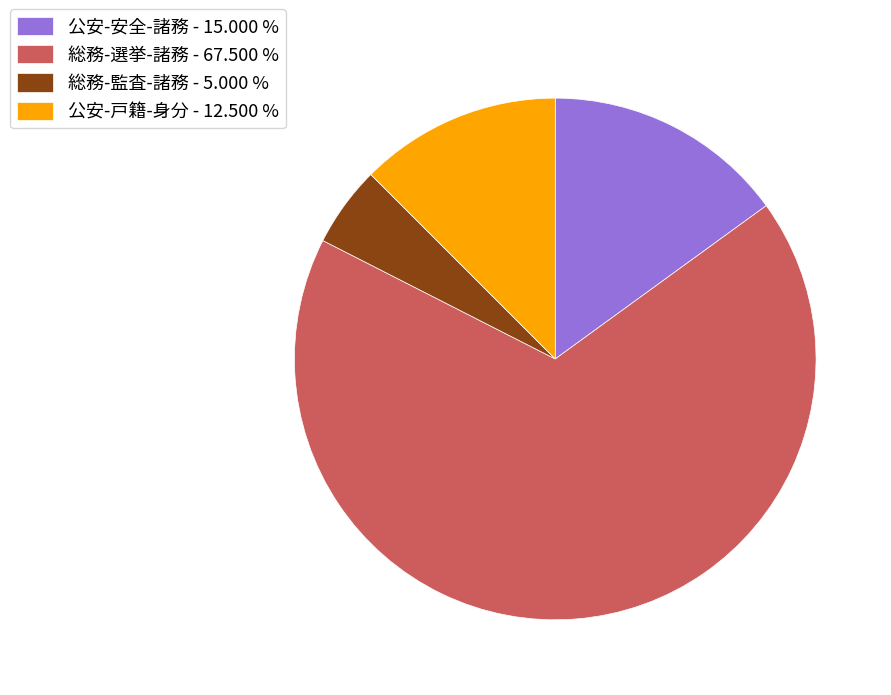

Rank the categories by value from lowest to highest.

総務-監査-諸務, 公安-戸籍-身分, 公安-安全-諸務, 総務-選挙-諸務